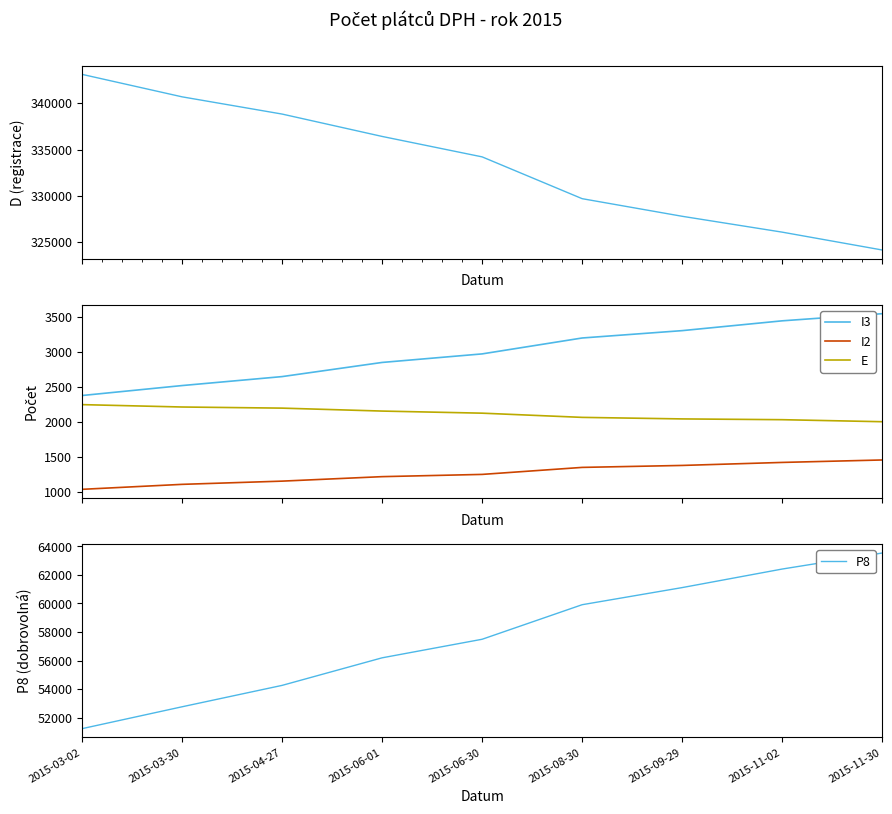

Reading left to right, what are all the values shown in this chart?

D: 2015-03-02=343098	2015-03-30=340677	2015-04-27=338821	2015-06-01=336411	2015-06-30=334209	2015-08-30=329706	2015-09-29=327809	2015-11-02=326101	2015-11-30=324177
I3: 2015-03-02=2380	2015-03-30=2522	2015-04-27=2650	2015-06-01=2852	2015-06-30=2974	2015-08-30=3201	2015-09-29=3306	2015-11-02=3446	2015-11-30=3548
I2: 2015-03-02=1041	2015-03-30=1112	2015-04-27=1158	2015-06-01=1222	2015-06-30=1254	2015-08-30=1354	2015-09-29=1382	2015-11-02=1425	2015-11-30=1460
E: 2015-03-02=2250	2015-03-30=2216	2015-04-27=2200	2015-06-01=2158	2015-06-30=2128	2015-08-30=2068	2015-09-29=2046	2015-11-02=2035	2015-11-30=2006
P8: 2015-03-02=51226	2015-03-30=52759	2015-04-27=54259	2015-06-01=56191	2015-06-30=57492	2015-08-30=59914	2015-09-29=61114	2015-11-02=62414	2015-11-30=63538